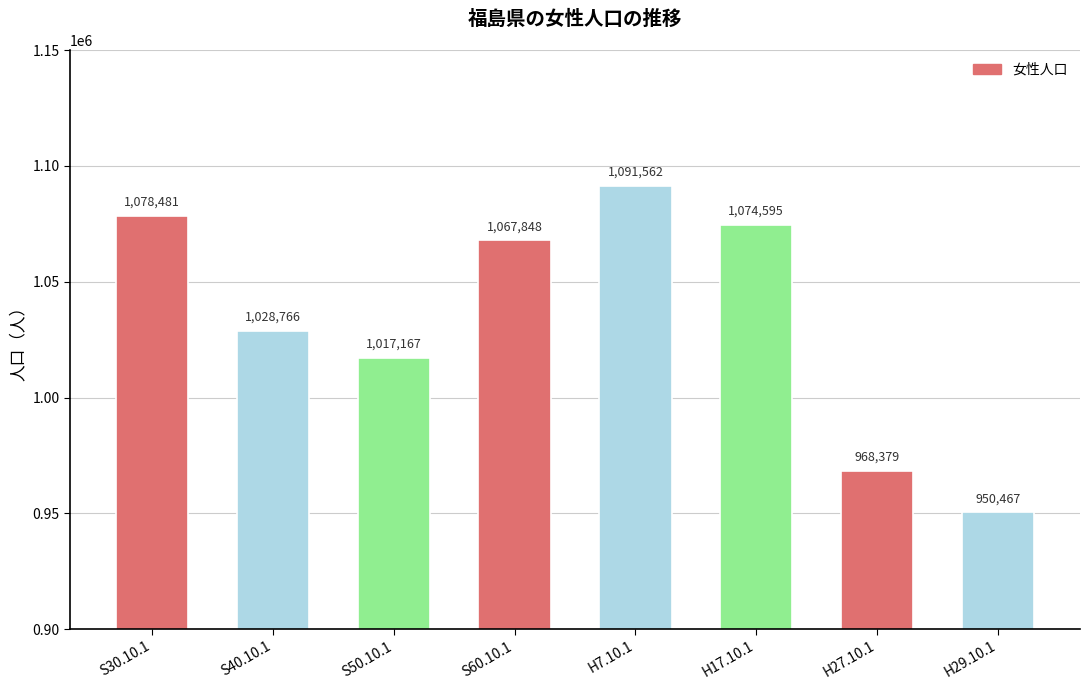

What is the approximate value at H7.10.1?

1091562